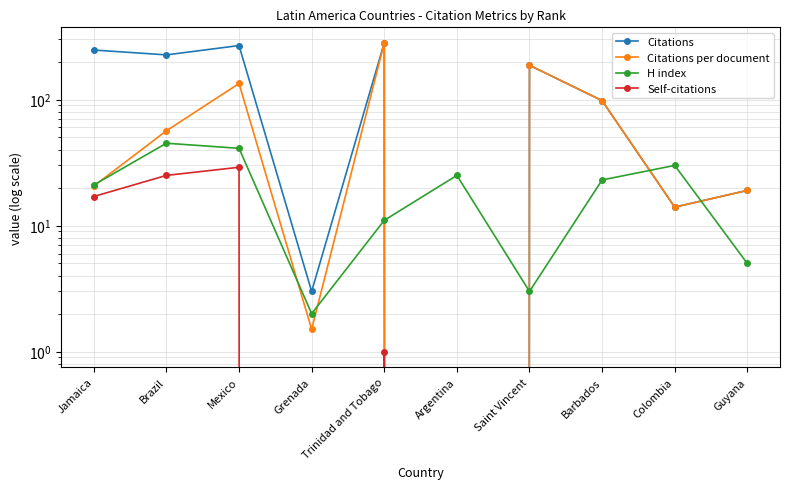

Where is Citations per document nearest to the value 141?

Mexico